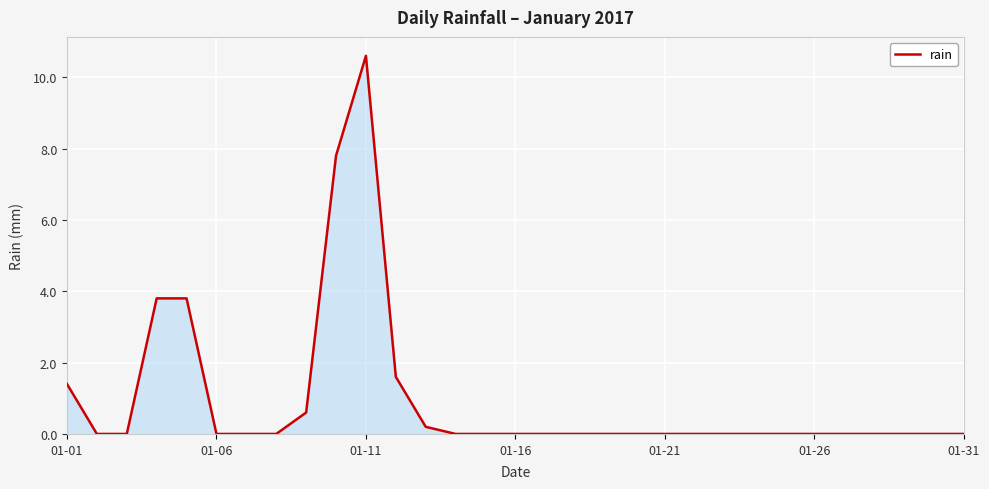

What is the difference between the maximum and minimum values?

10.6